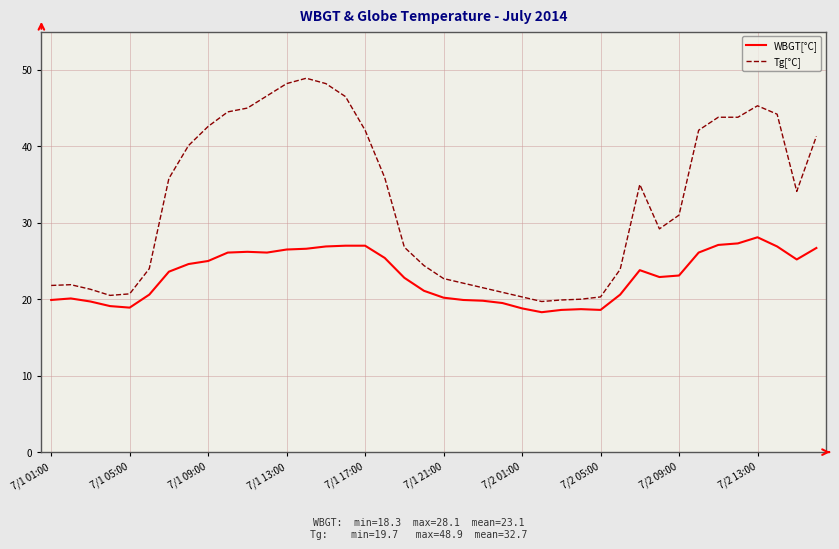

What are all the series names shown in the legend?

WBGT[°C], Tg[°C]